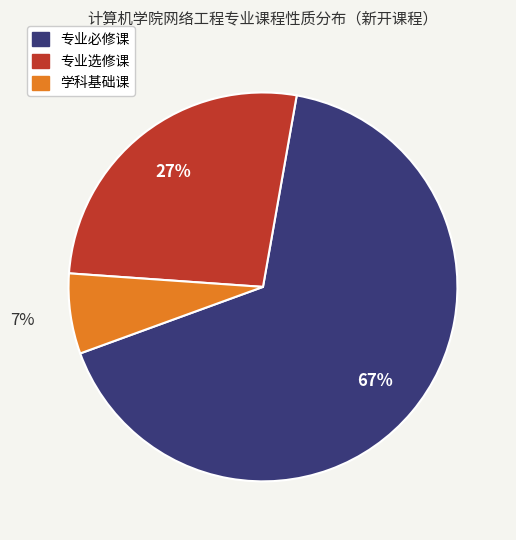

To the nearest percent, what portion does 专业选修课 represent?

27%